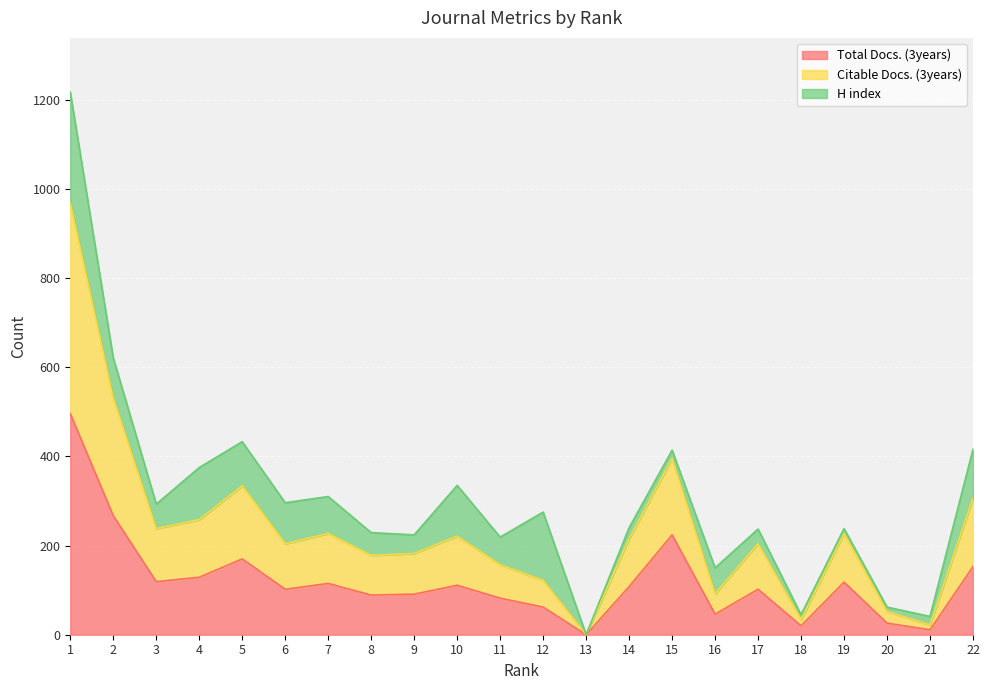

What is the difference between the maximum and minimum values in the Total Docs. (3years) series?

496